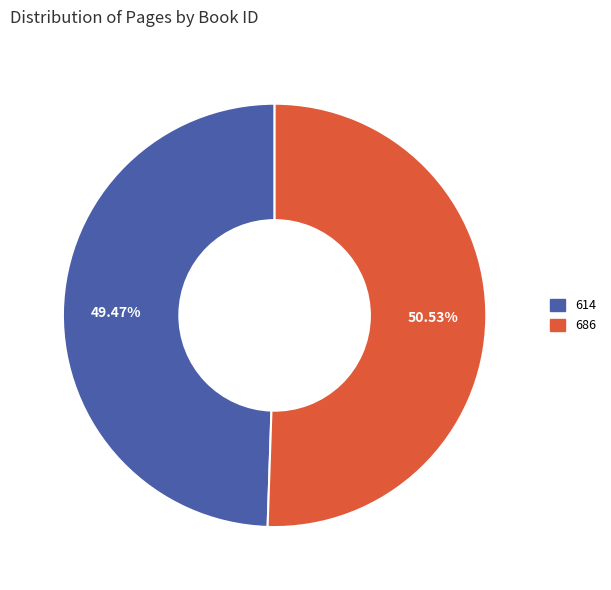

The 614 slice represents 49% of the pie. True or false?

True